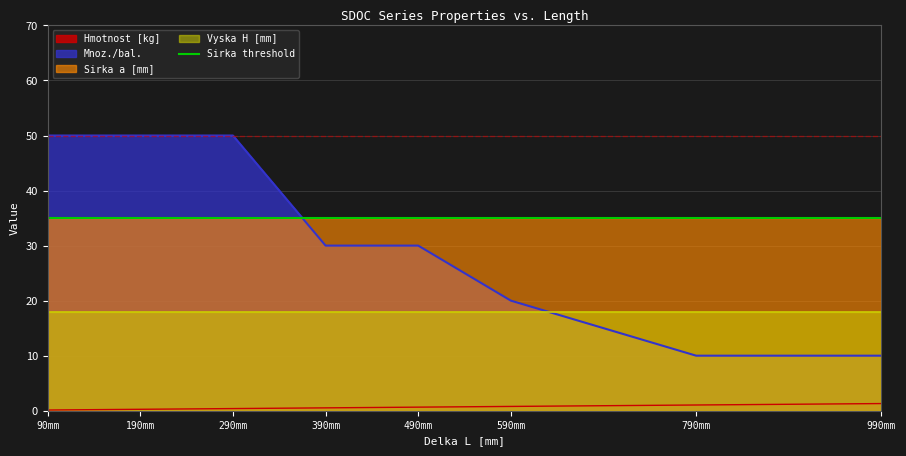

The value of Mnoz./bal. at 790mm is 15.5. True or false?

False